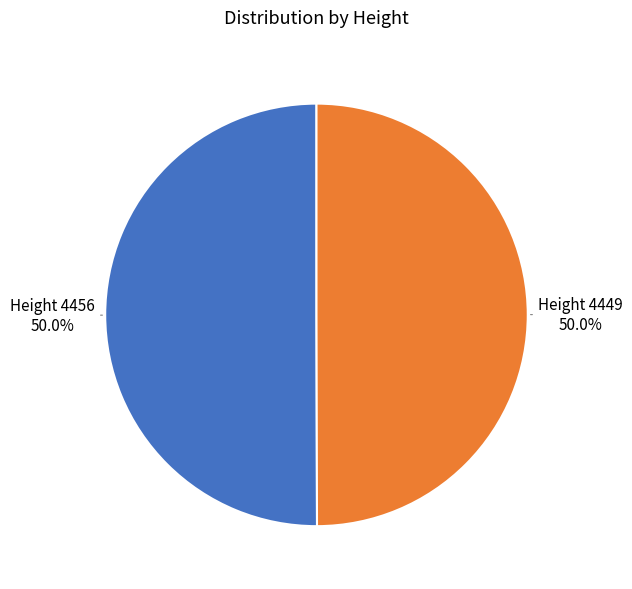

What is the smallest slice in the pie chart?

4449